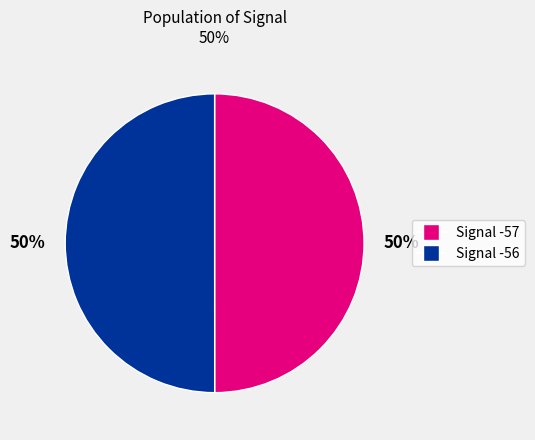

To the nearest percent, what is the average slice percentage?

50%